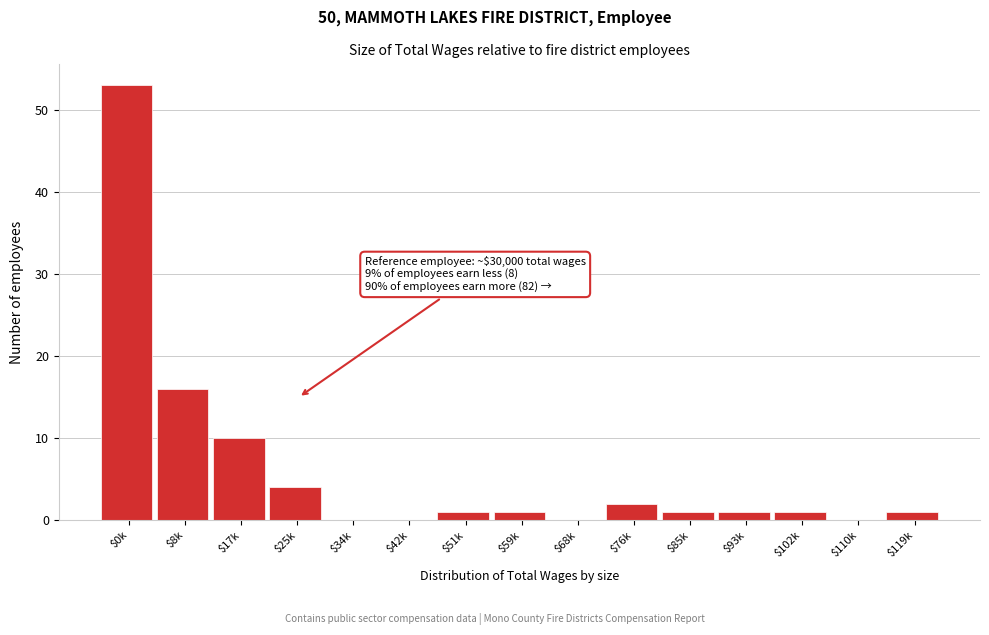

What is the greatest value displayed?

53